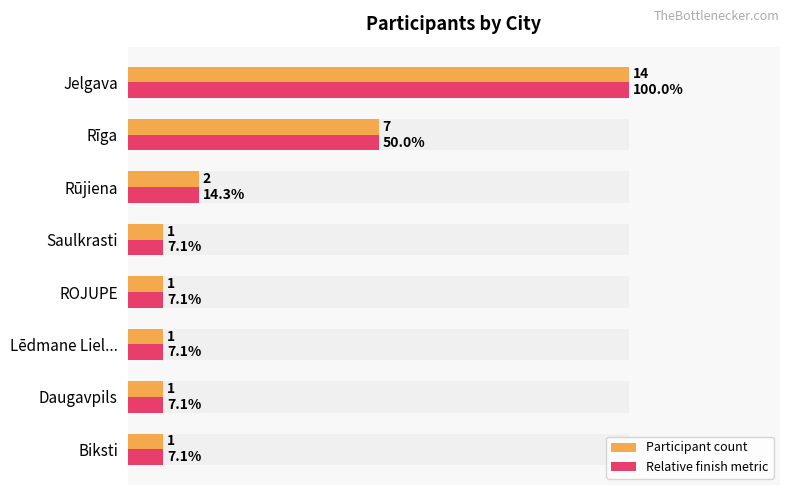

What is the difference between the maximum and second lowest values in the Participant count series?

13